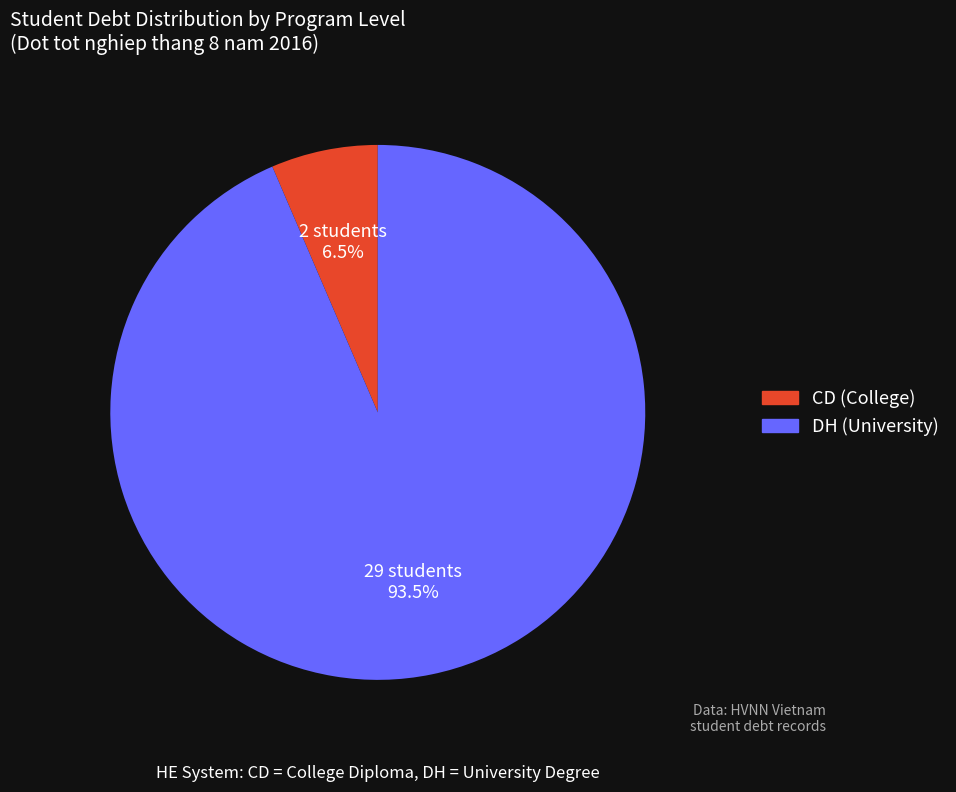

Between CD and DH, which is larger?

DH